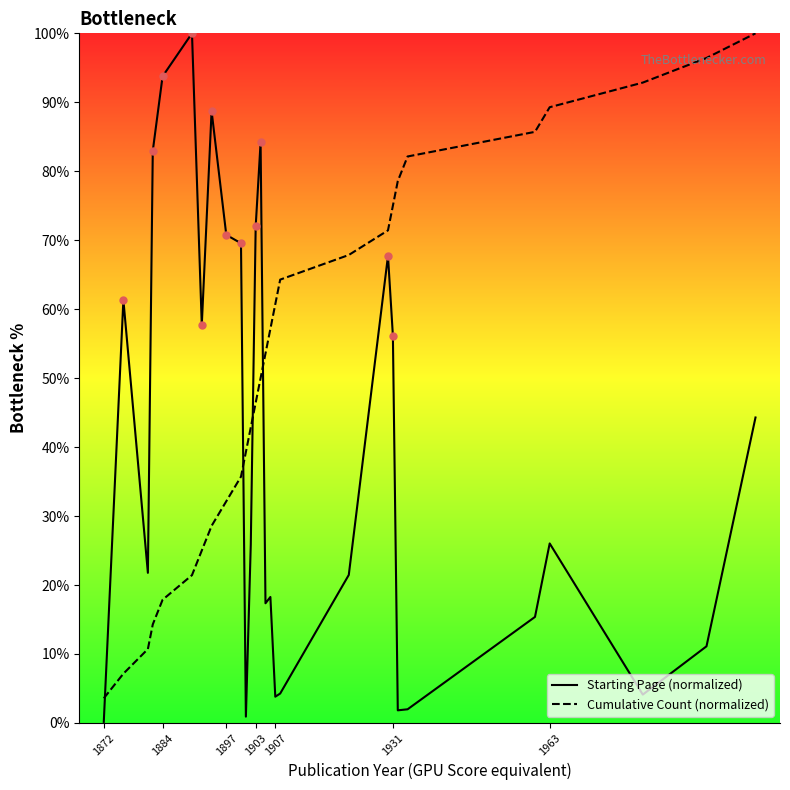

What is the total value across all series at 1897?

102.9